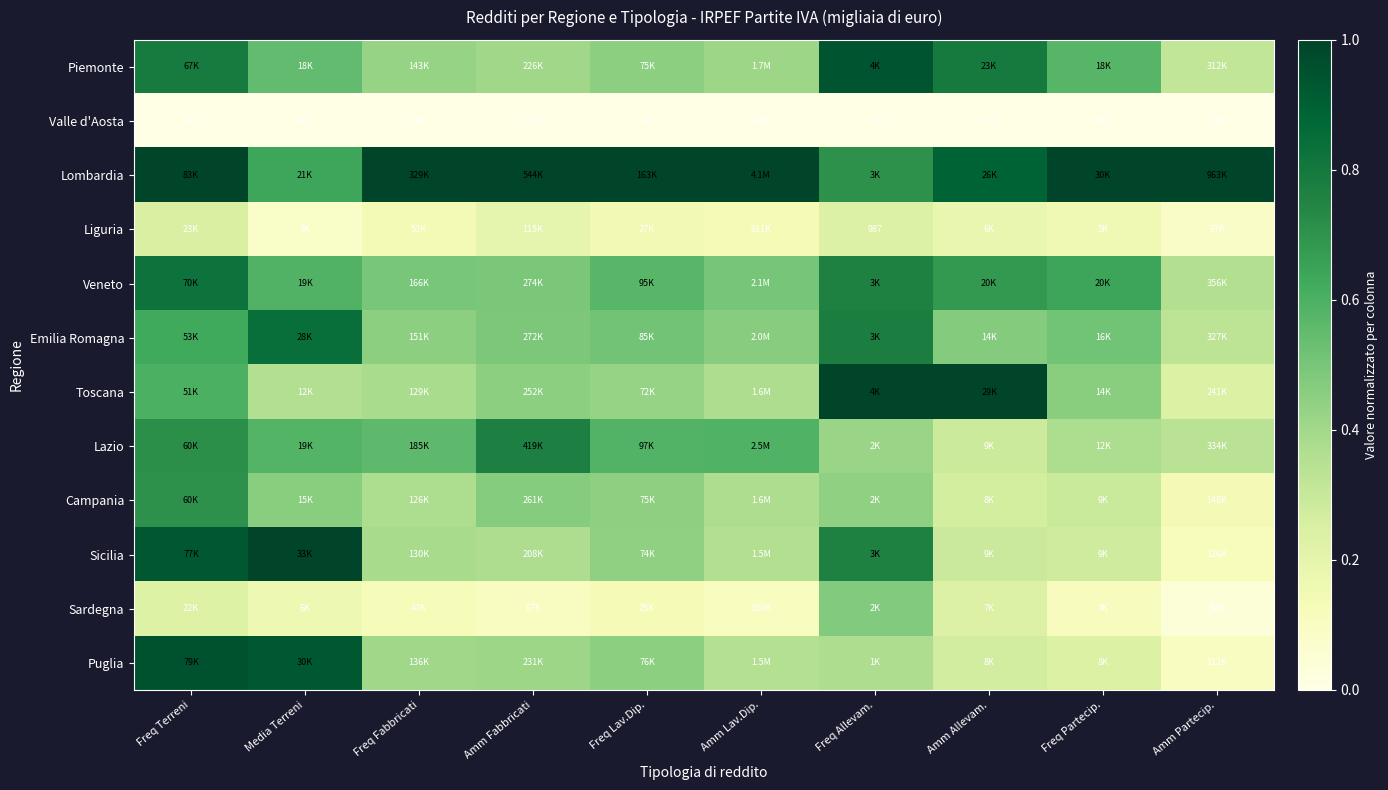

Read the Lombardia value at Freq Terreni.

1.0